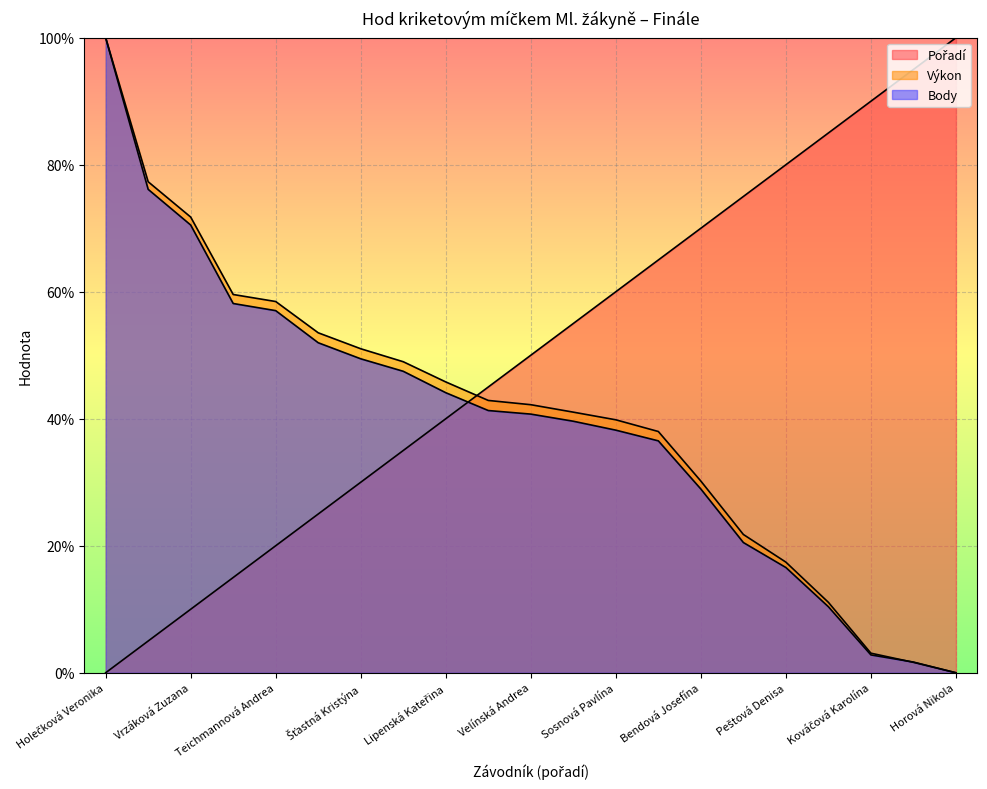

Does the chart display data point markers on the line(s)?

No